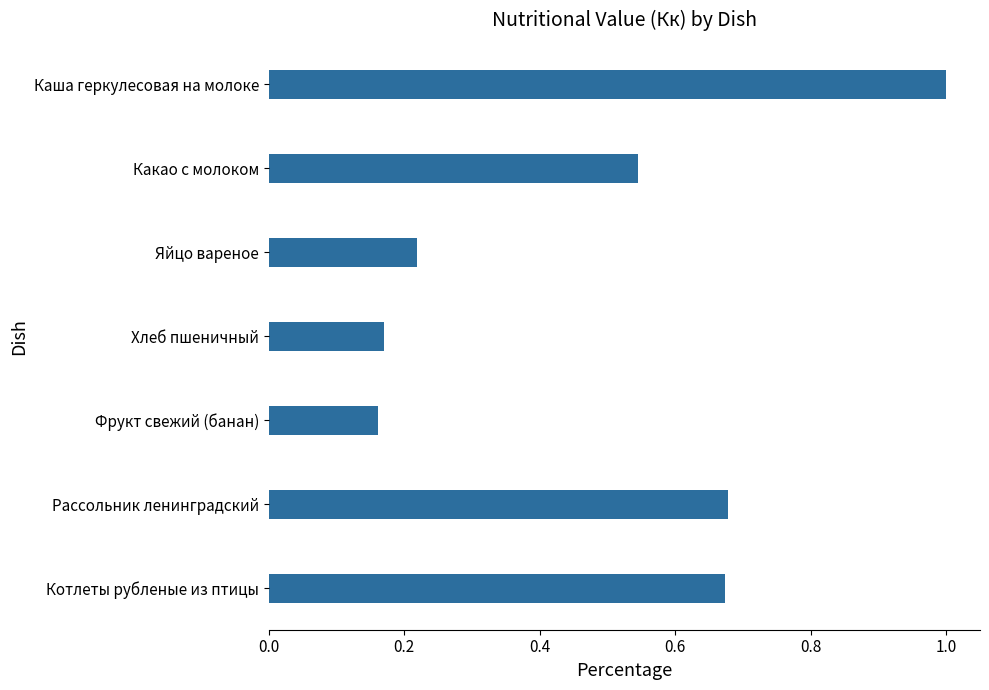

True or false: the data shows 0.2 at Рассольник ленинградский.

False